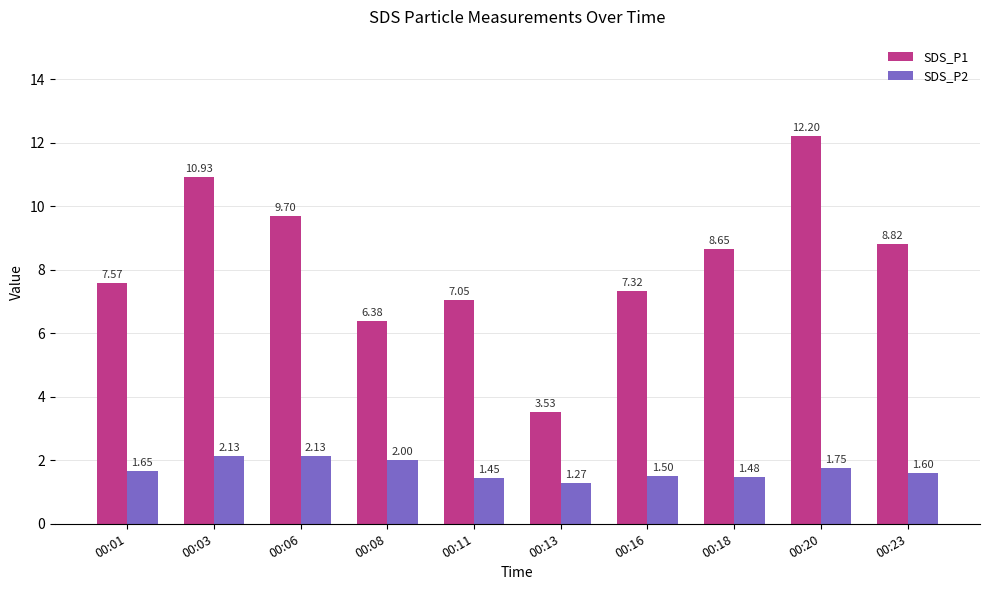

Are the bars grouped side by side (vs. stacked)?

Yes